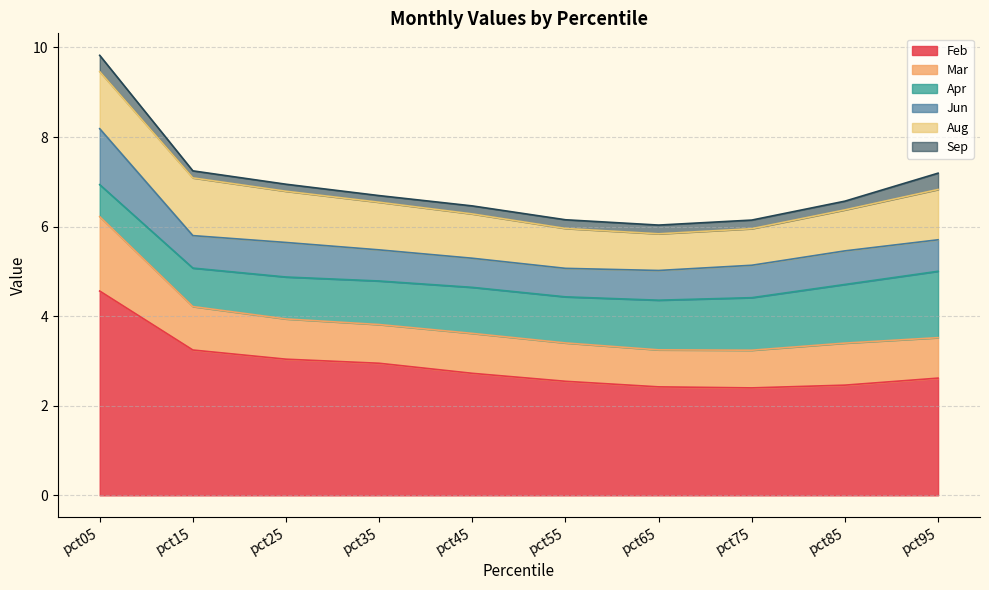

True or false: Jun and Sep intersect in this chart.

False